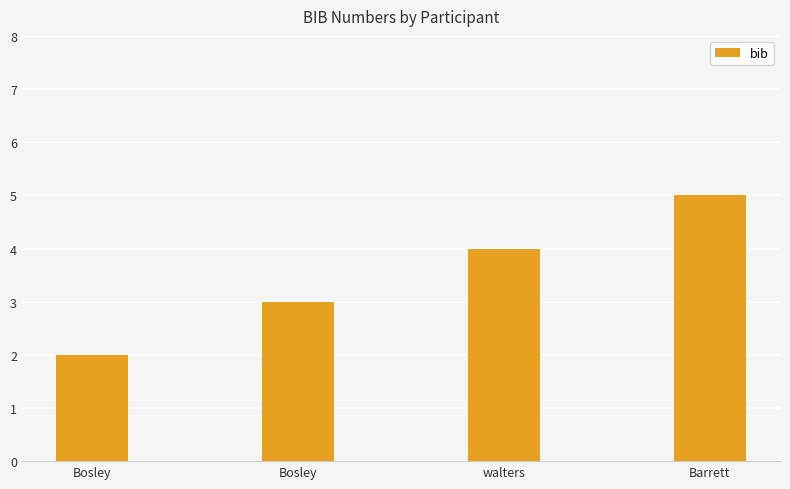

How many data points does each series have?

4